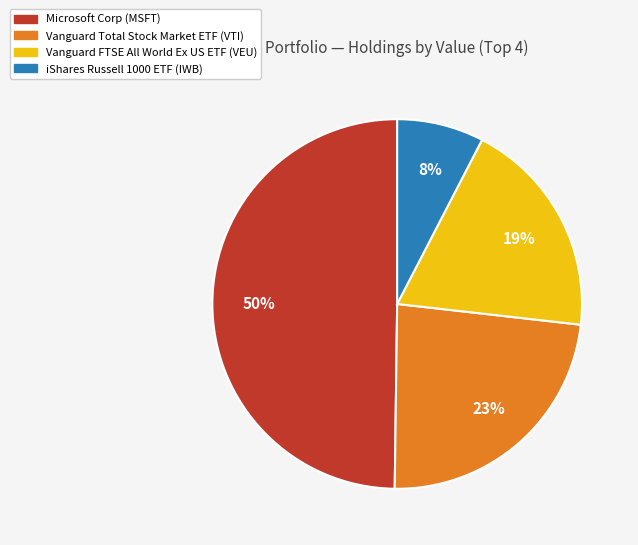

Is Vanguard Total Stock Market ETF (VTI) the majority of the pie?

No